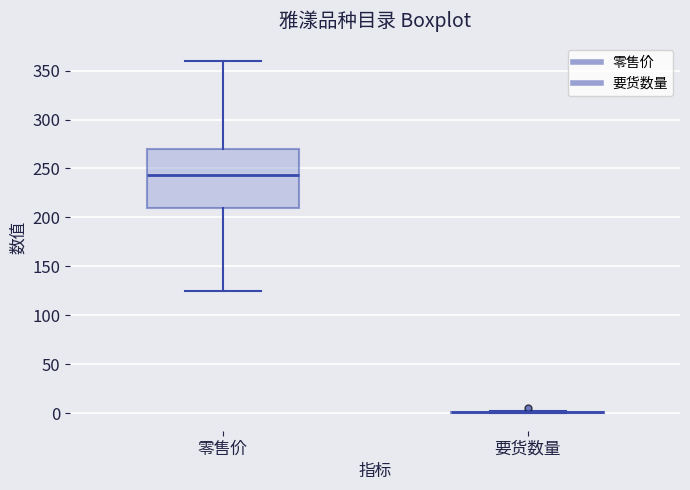

Reading left to right, read every box against the y-axis: the position of its median line, the range the box covers, and the ends of its whiskers. The values are not printed on the chart, so give them approximately, as read against the axis.

零售价: median 245, box 210 to 270, whiskers 125 to 360
要货数量: box collapsed to a line at 0, whiskers 0 to 0